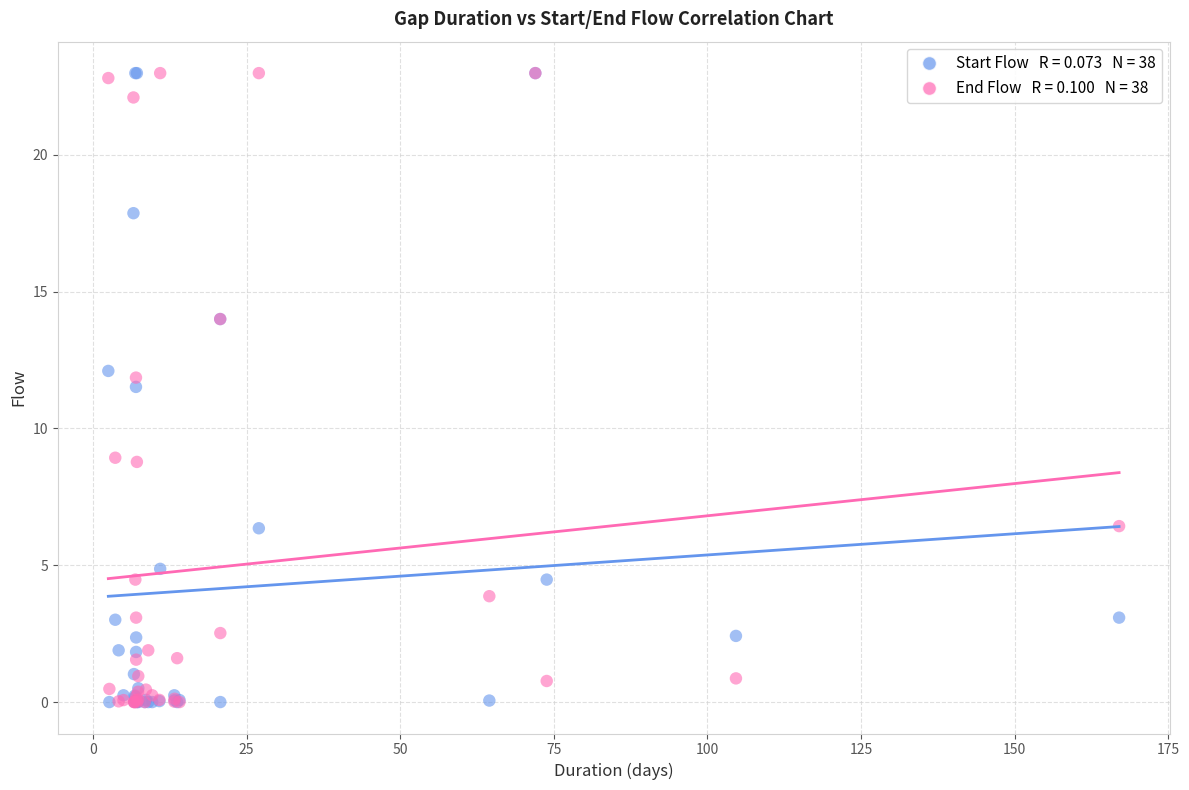

Across all series, what Y value is closest to 11?

11.5